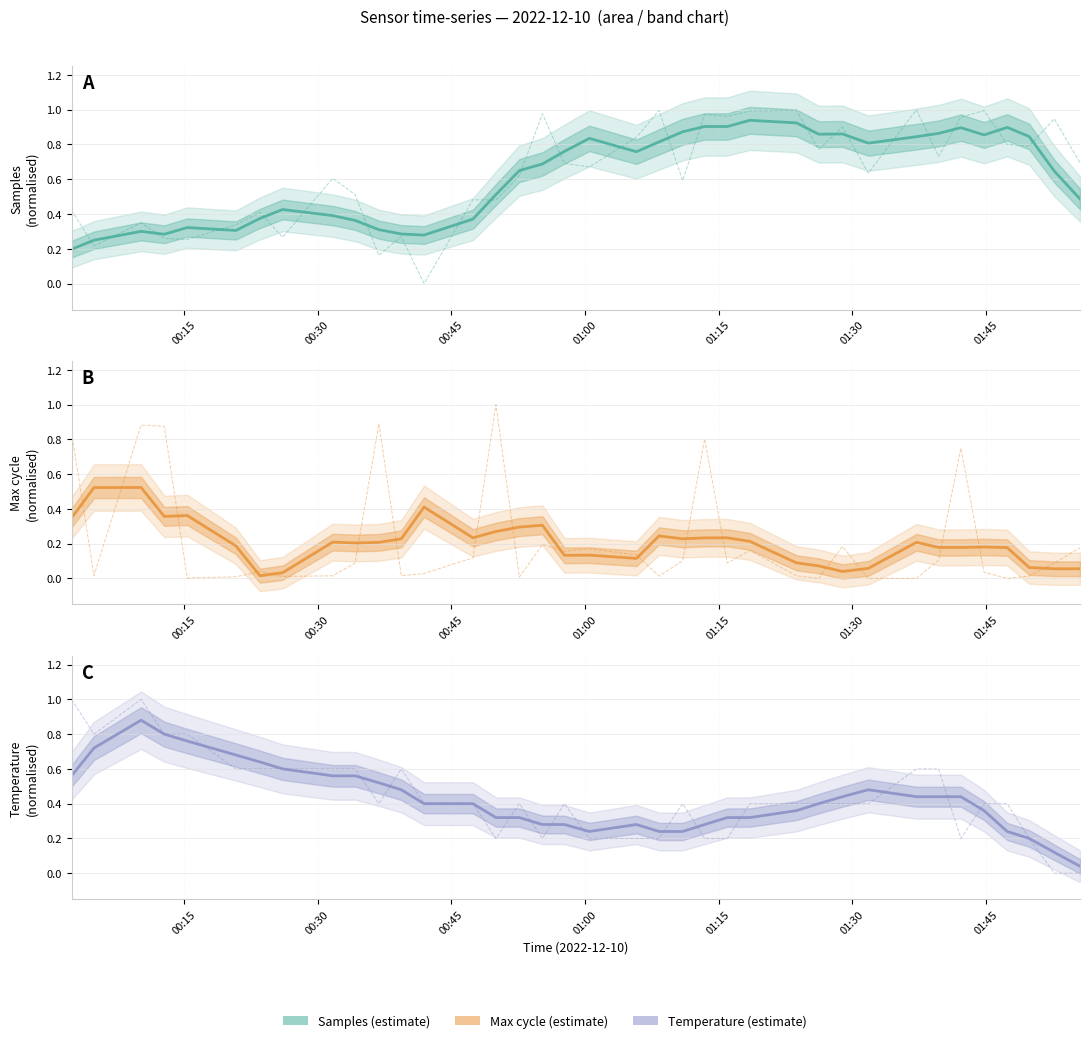

What is the maximum value shown in the chart?

0.9